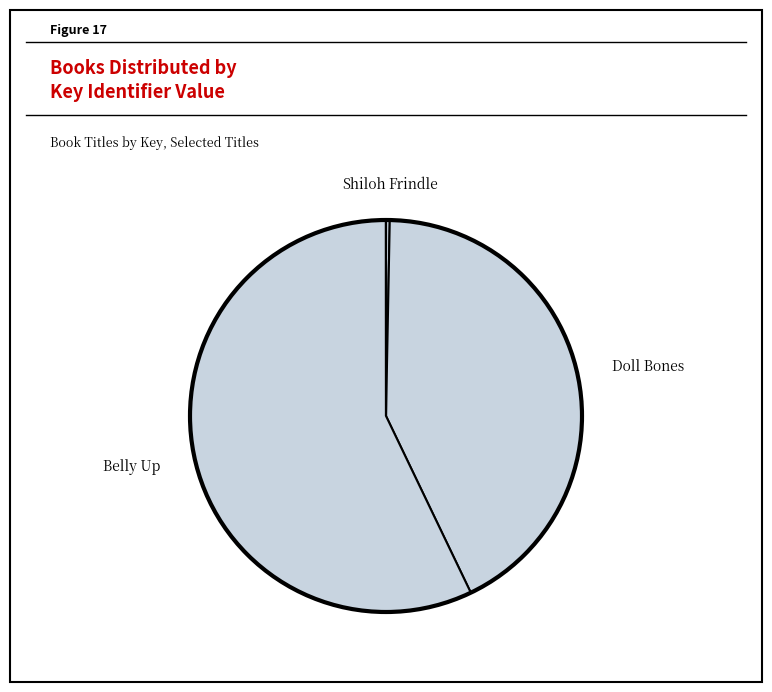

Which has a higher value, Doll Bones or Frindle?

Doll Bones